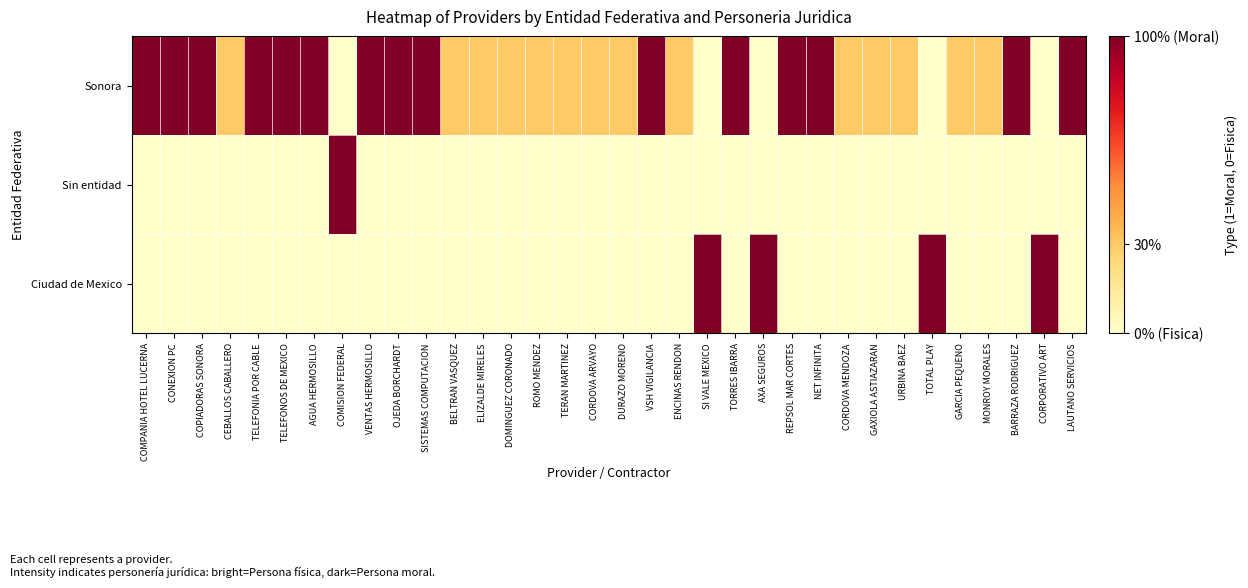

Which series has the widest spread of values?

Sonora